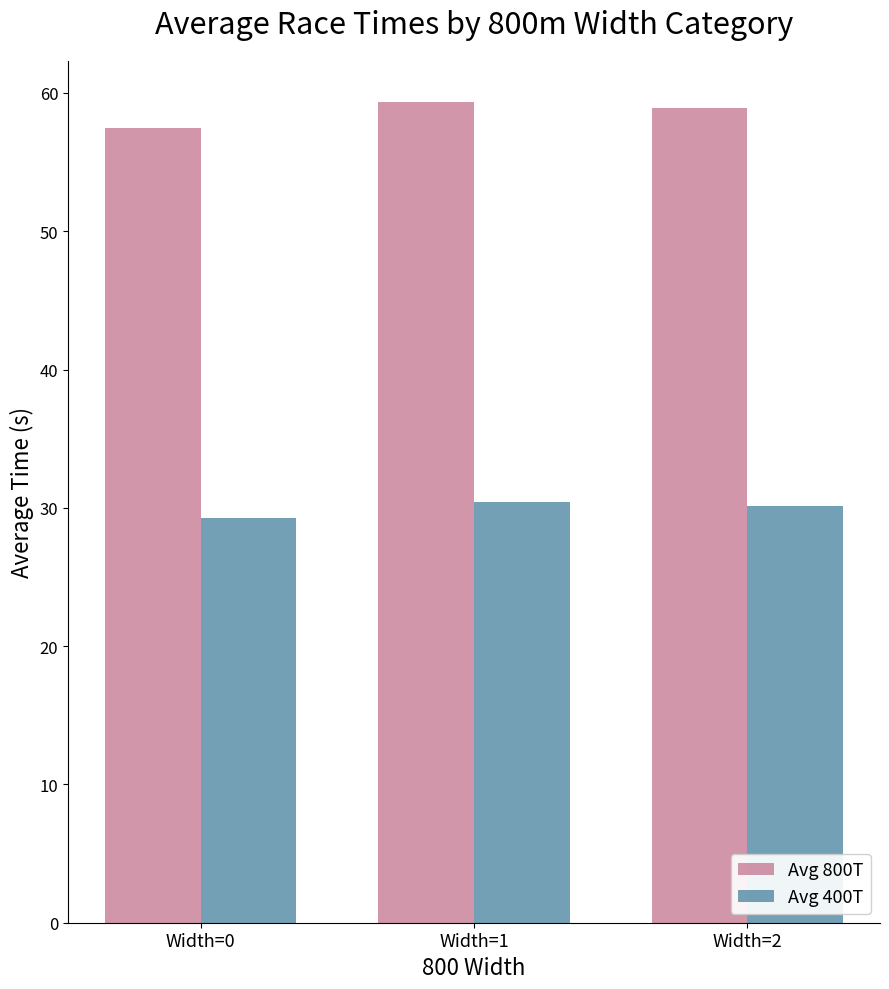

At which label does Avg 800T reach its minimum?

Width=0